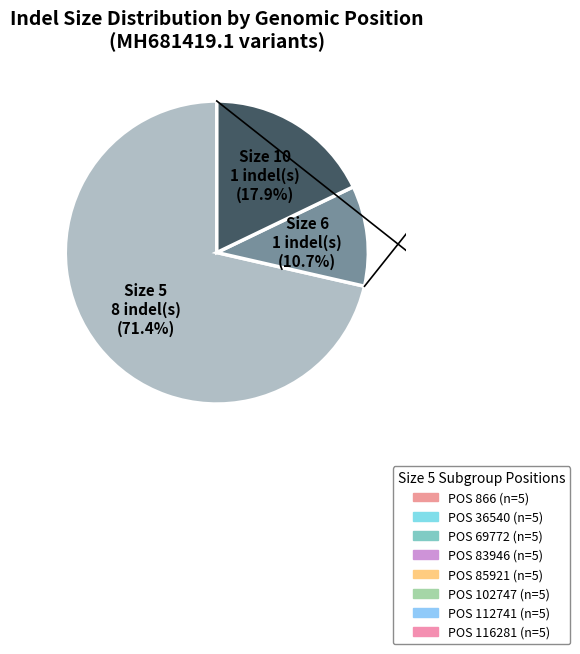

Is there a majority slice in this chart?

Yes